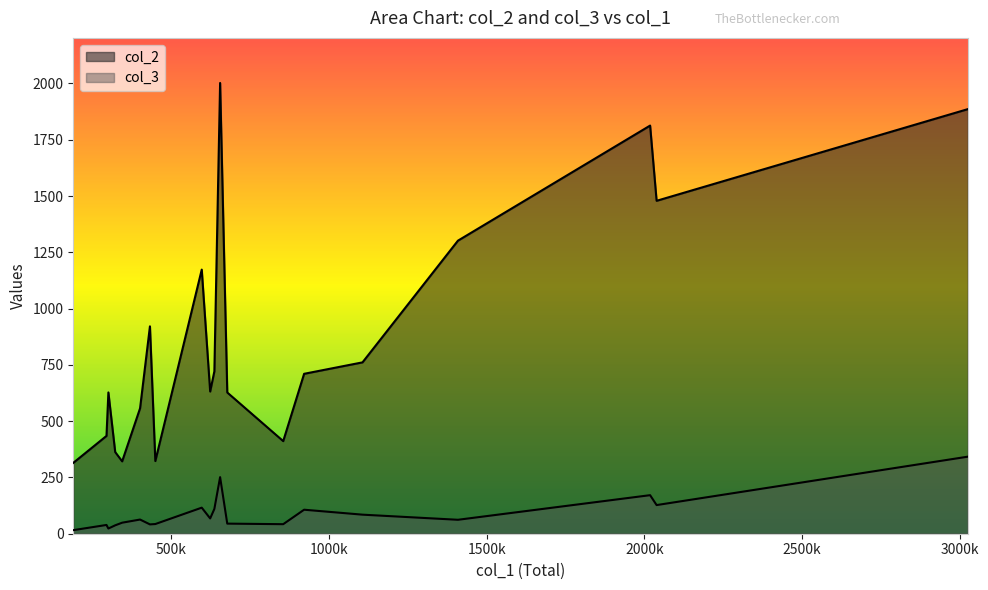

Rank the series at NL from highest to lowest value.

col_2, col_3